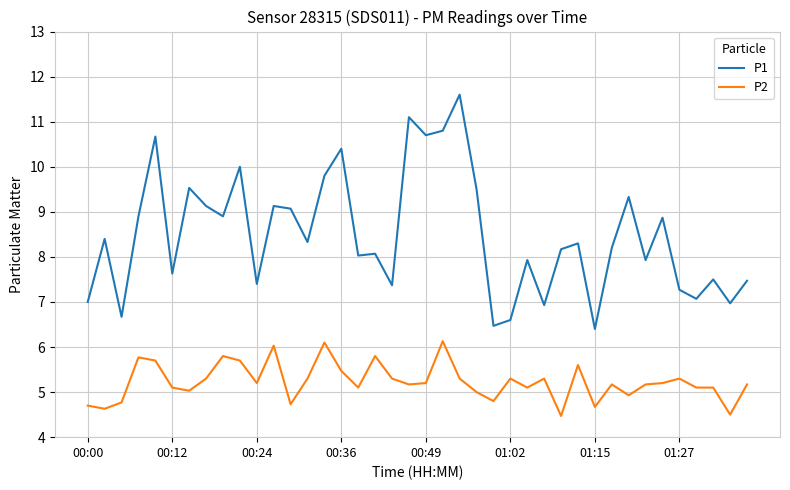

True or false: P1 and P2 intersect in this chart.

False